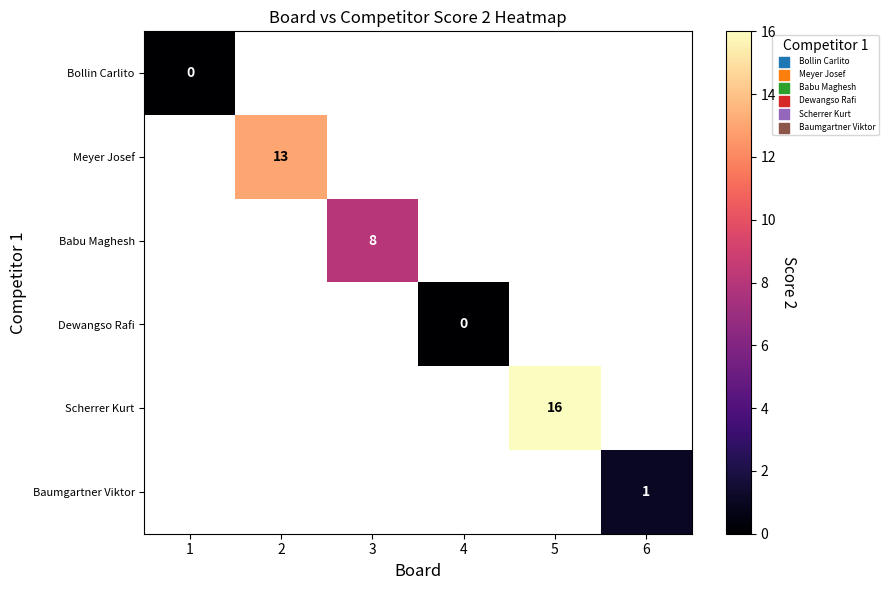

The value of Scherrer Kurt at 5 is 28. True or false?

False